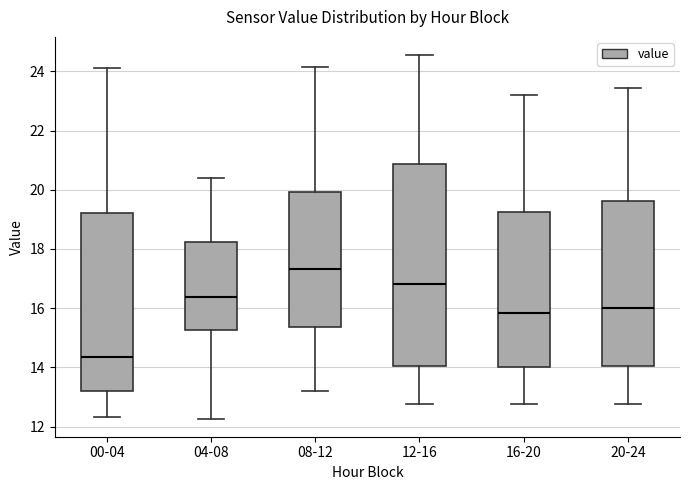

Which box is the tallest, from its lower edge to its upper edge?

12-16